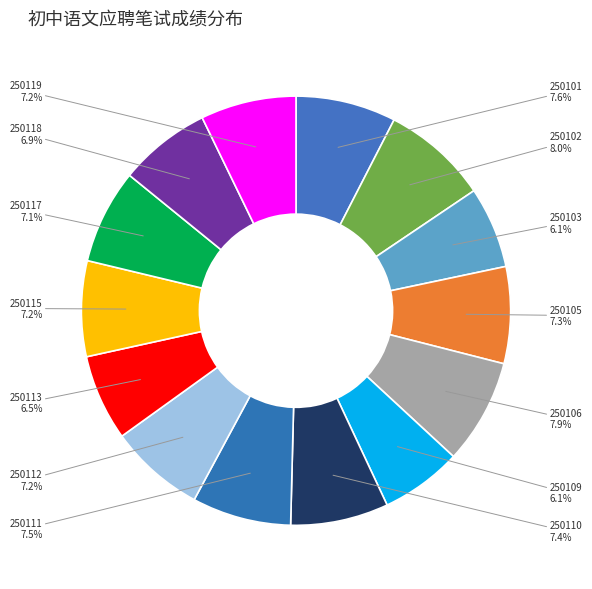

Is the sum of 250117 and 250119 greater than half?

No